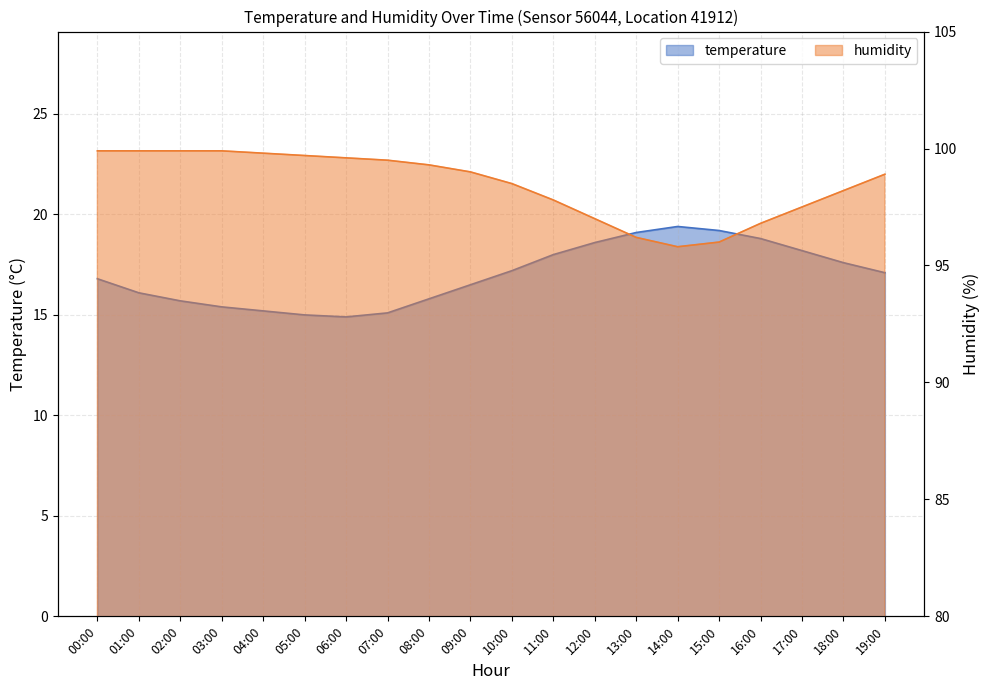

Does the chart display data point markers on the line(s)?

No